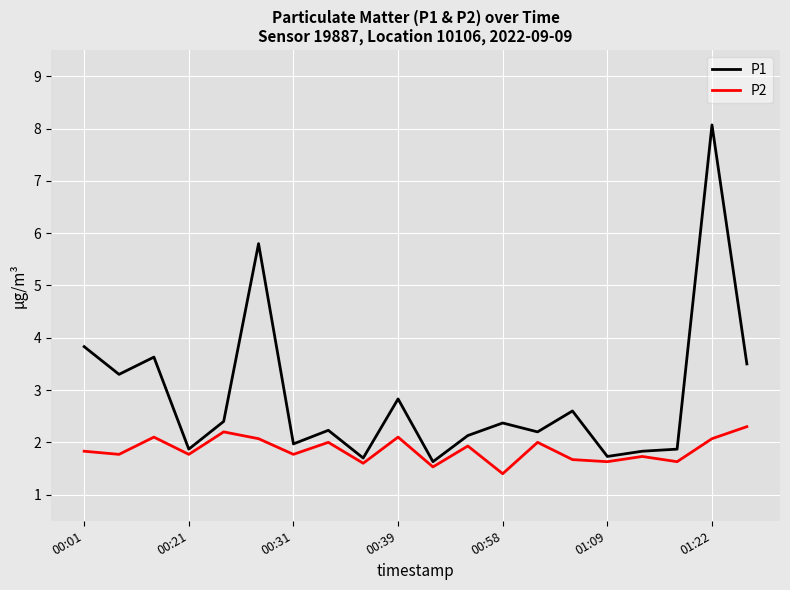

What are all the series names shown in the legend?

P1, P2